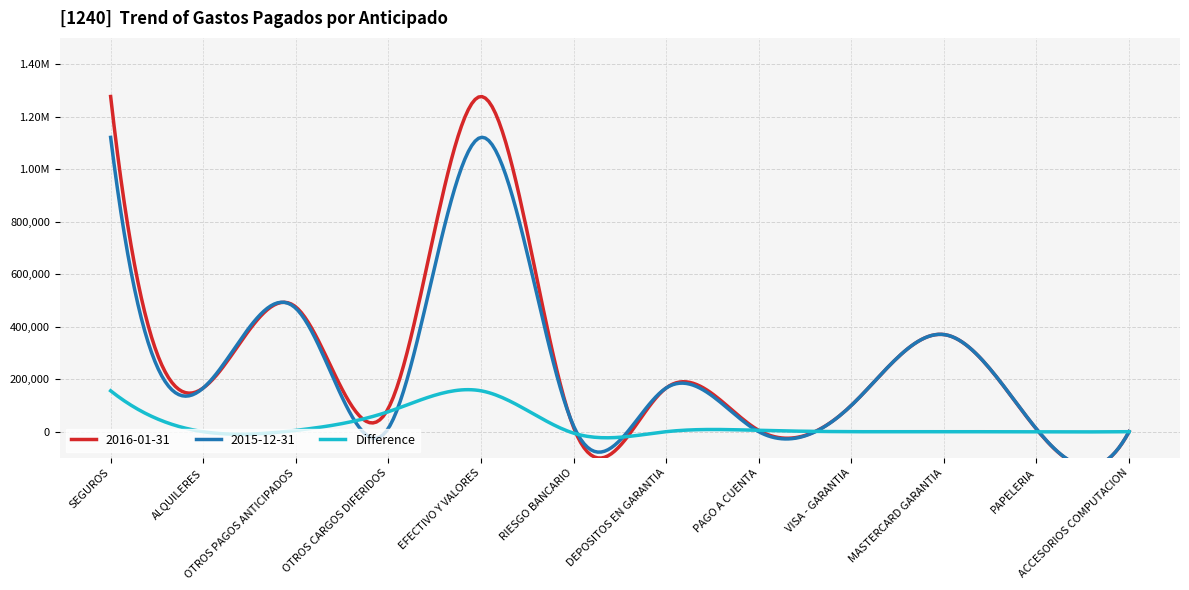

What is the total value across all series at EFECTIVO Y VALORES?

2553504.2